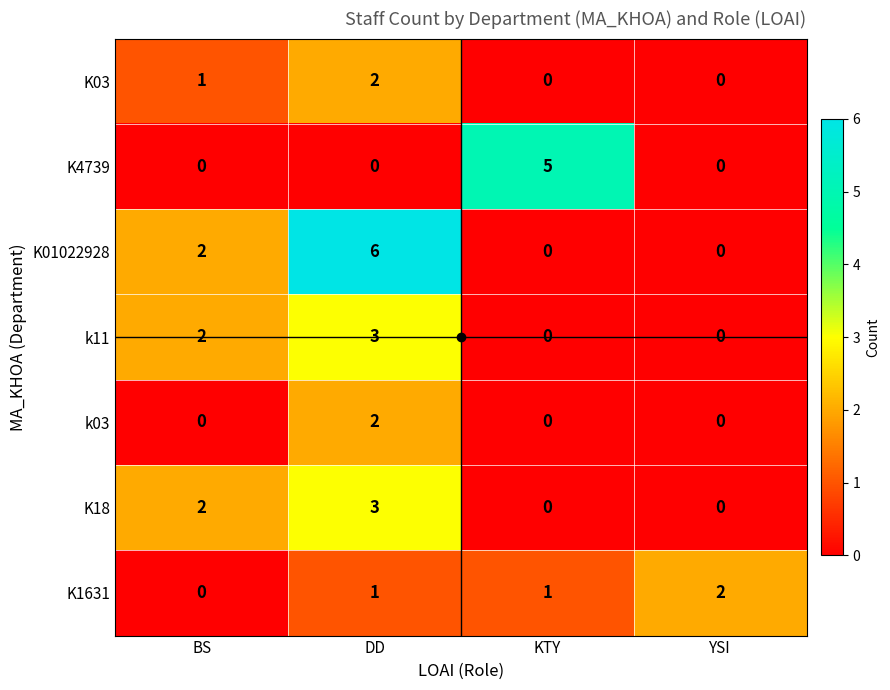

Which series has the widest spread of values?

K01022928